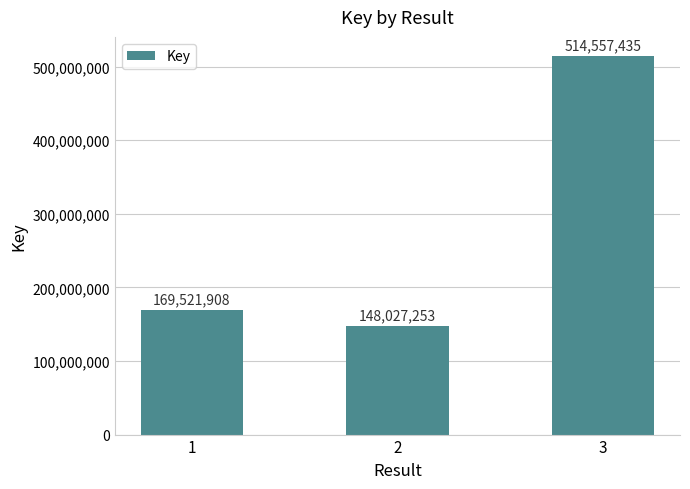

What is the ratio of the value at 2 to the value at 1?

0.9